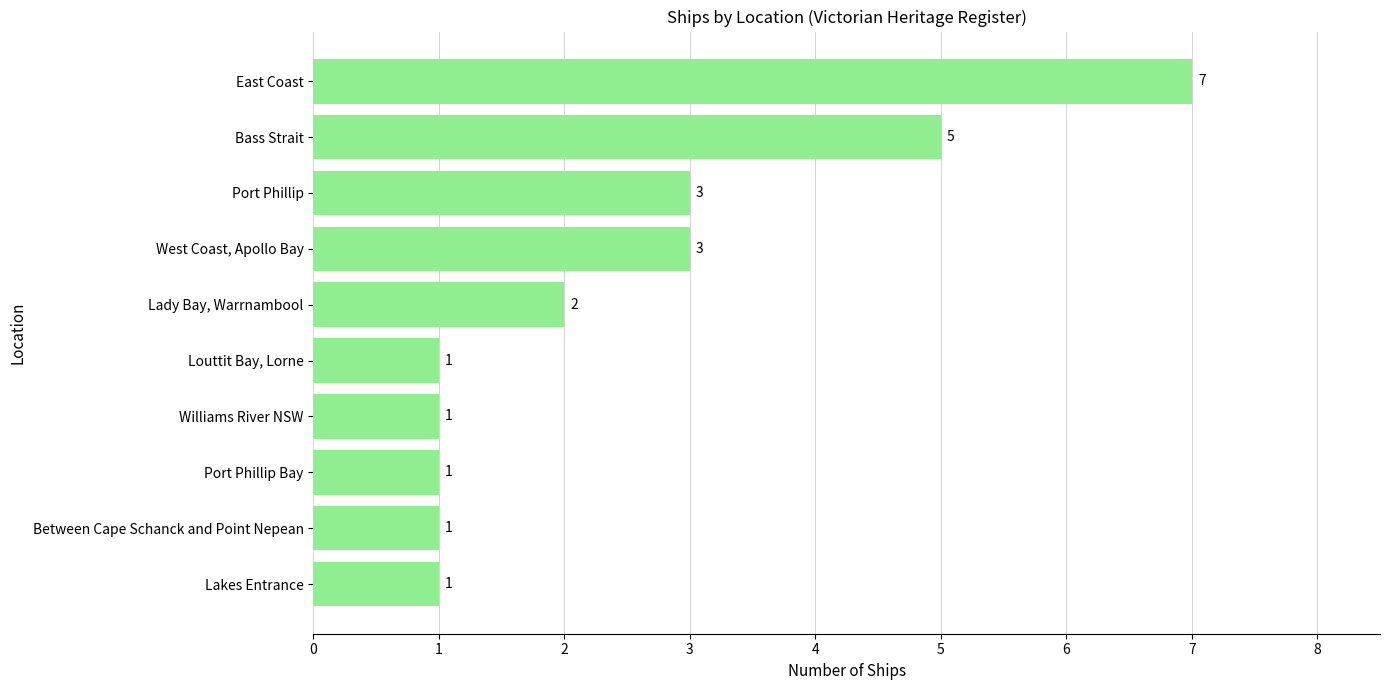

The chart shows a value of 3 at West Coast, Apollo Bay. True or false?

True